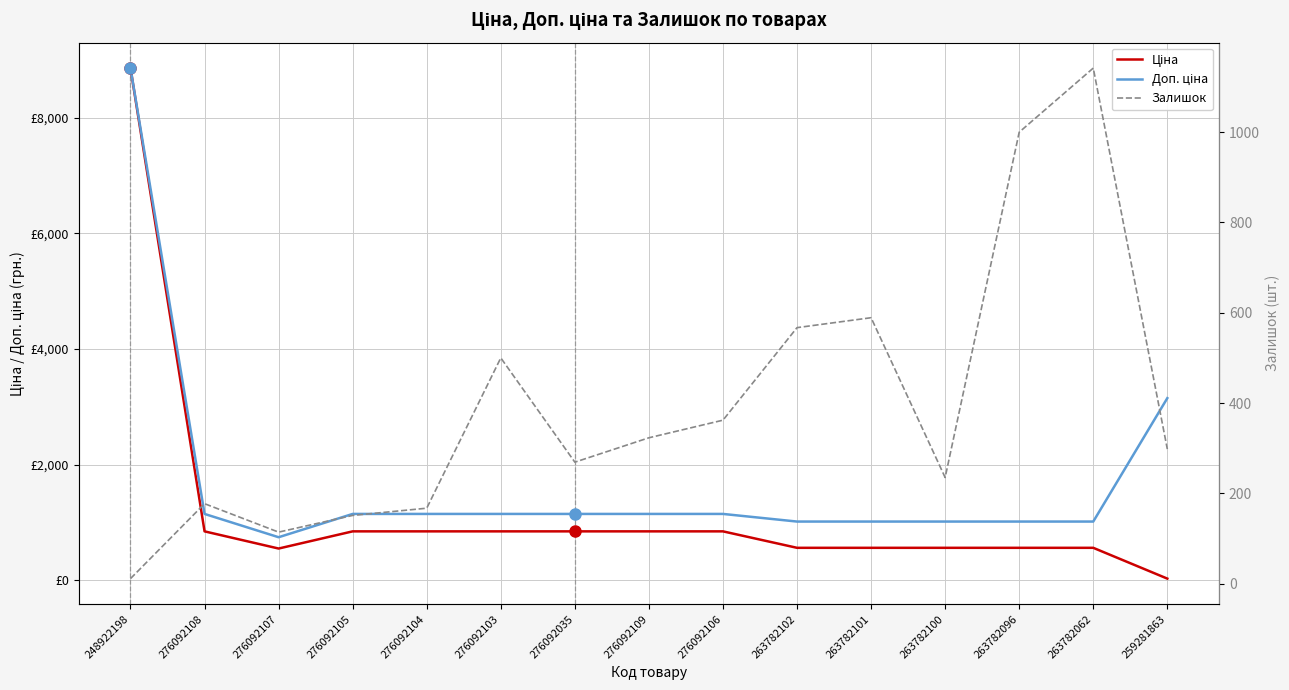

What are all the series names shown in the legend?

Ціна, Доп. ціна, Залишок